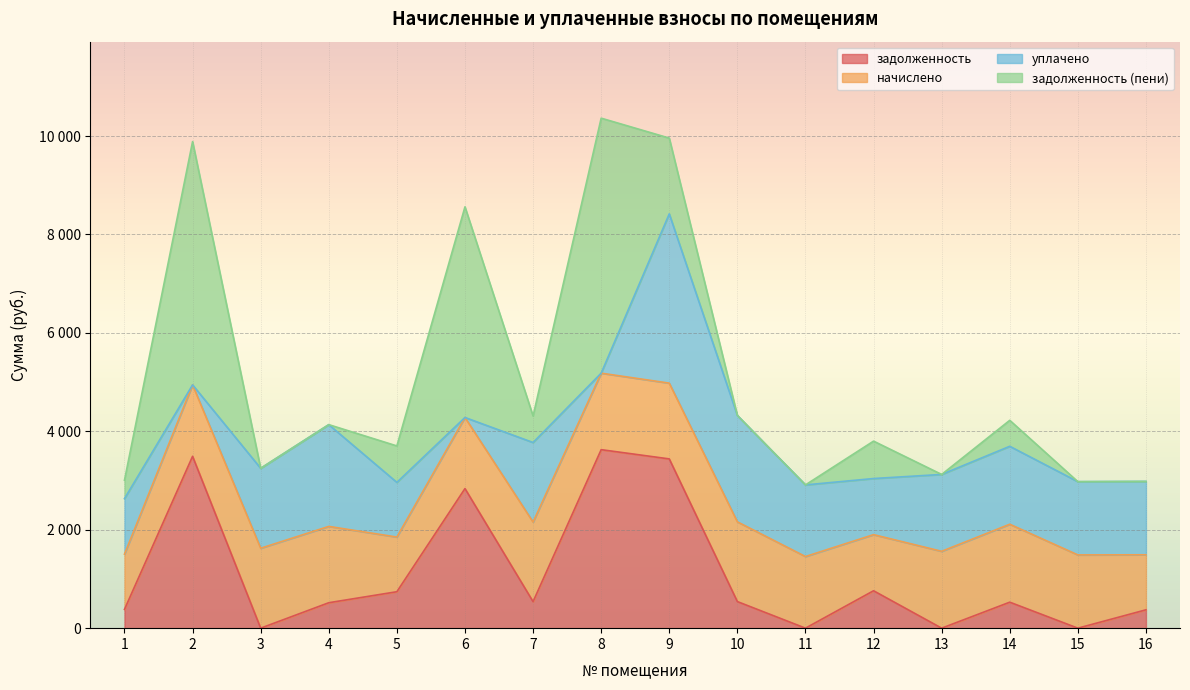

What is the average value of the задолженность series?

1110.8